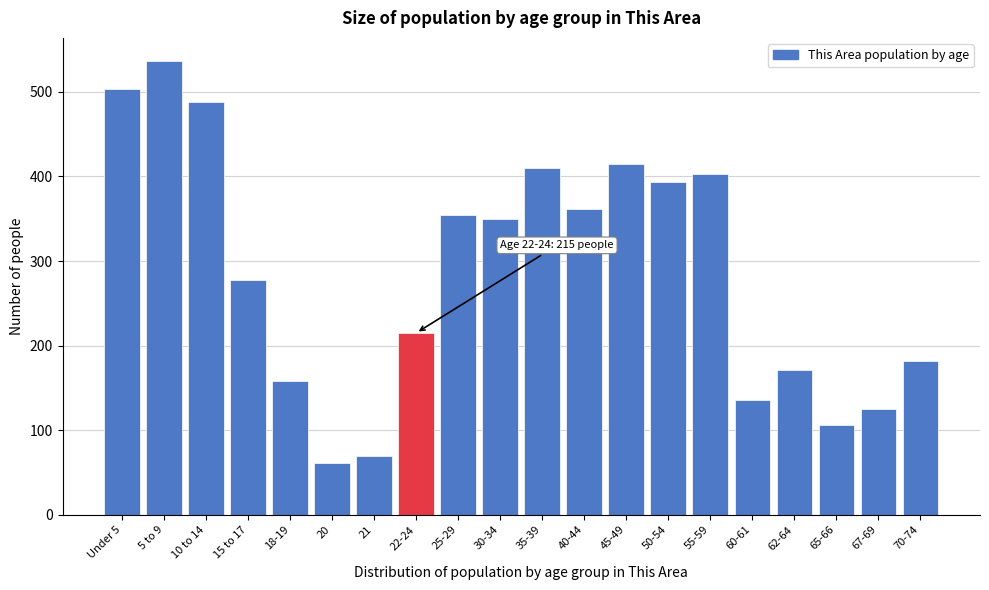

Reading left to right, list all the values displayed in this chart.

Under 5=504	5 to 9=537	10 to 14=488	15 to 17=277	18-19=158	20=61	21=69	22-24=215	25-29=354	30-34=350	35-39=410	40-44=362	45-49=415	50-54=393	55-59=403	60-61=136	62-64=171	65-66=106	67-69=125	70-74=182